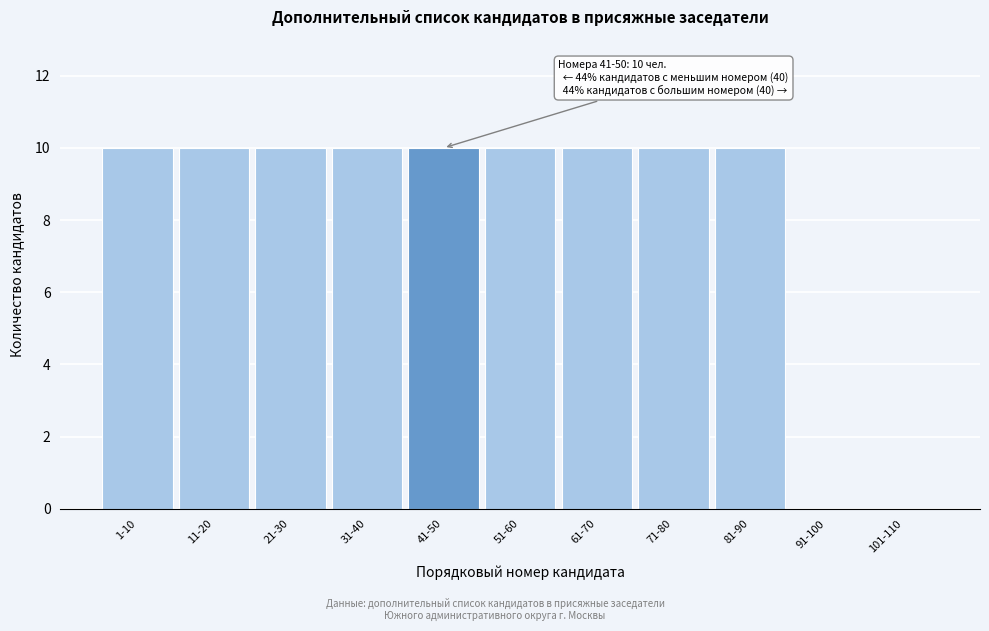

Reading right to left, extract all data points from this chart.

101-110=0	91-100=0	81-90=10	71-80=10	61-70=10	51-60=10	41-50=10	31-40=10	21-30=10	11-20=10	1-10=10